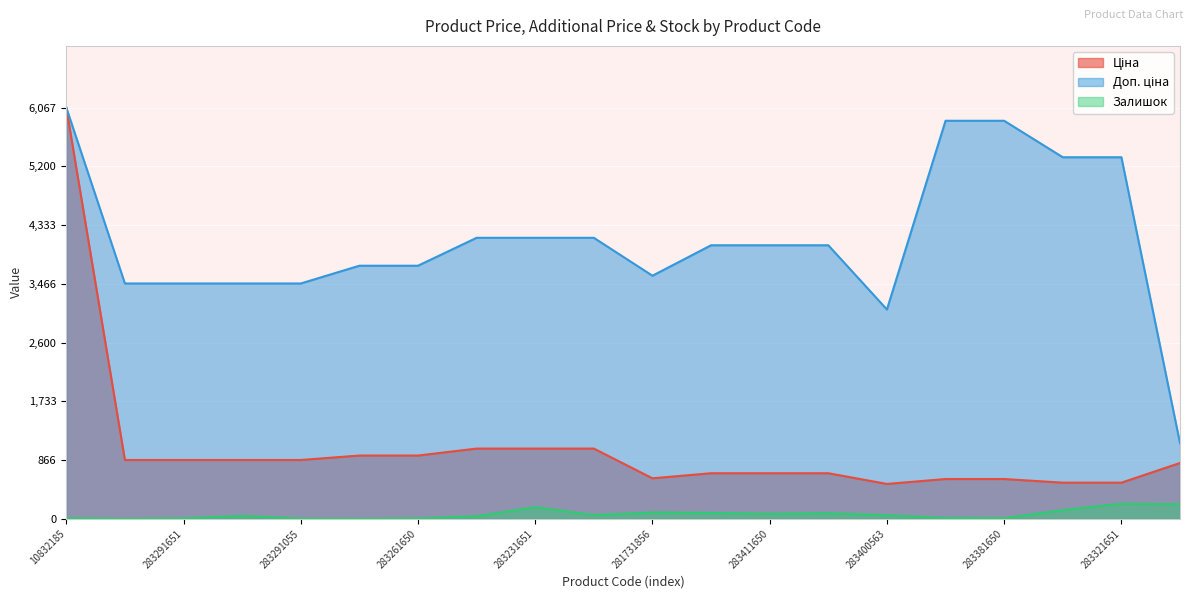

True or false: Доп. ціна has a value of 6067.2 at 10832185.

True